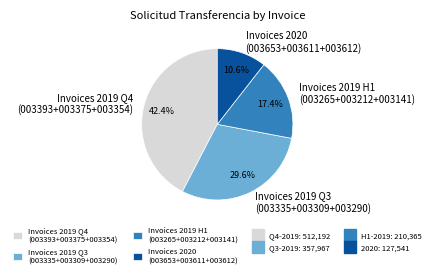

Rank the categories by value from lowest to highest.

Invoices 2020 (003653+003611+003612), Invoices 2019 H1 (003265+003212+003141), Invoices 2019 Q3 (003335+003309+003290), Invoices 2019 Q4 (003393+003375+003354)